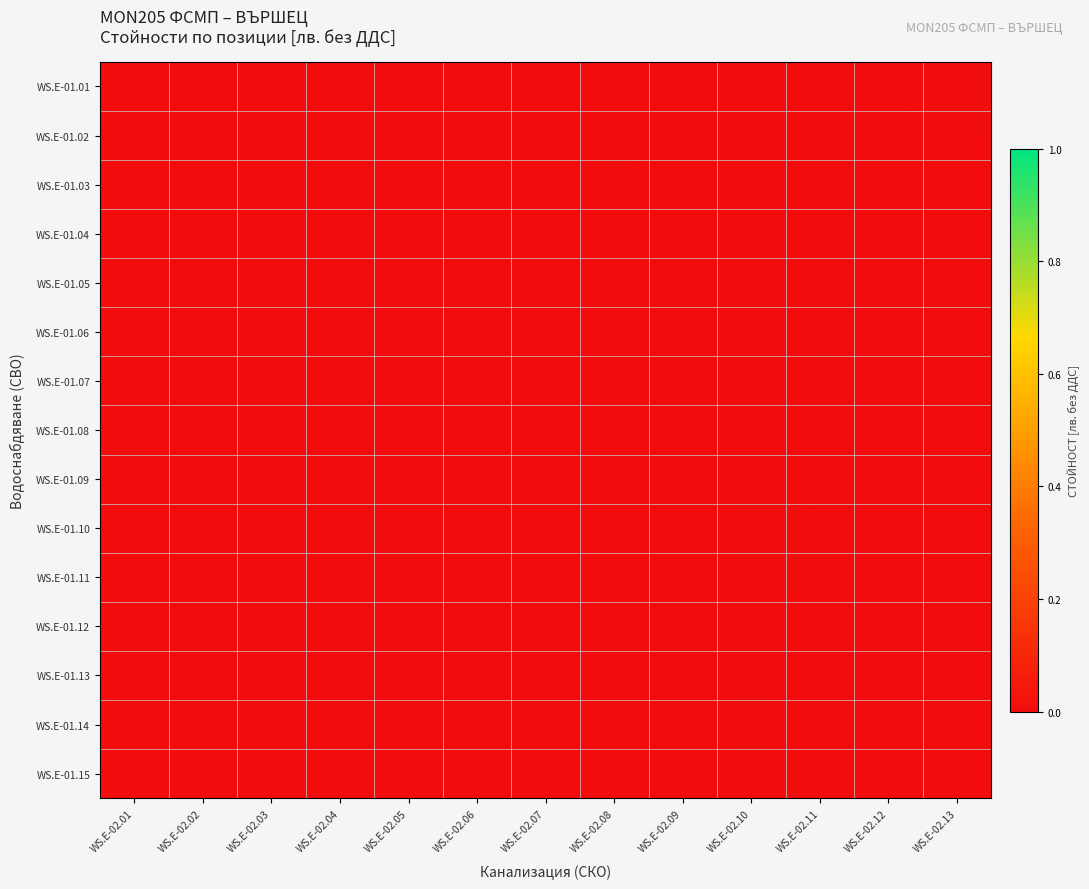

Which series has the largest total across all categories?

WS.E-01.15